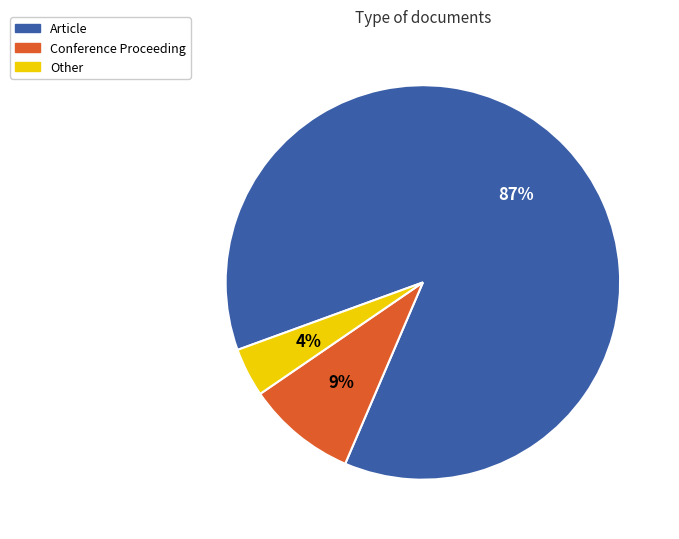

Rank the categories by value from lowest to highest.

Other, Conference Proceeding, Article